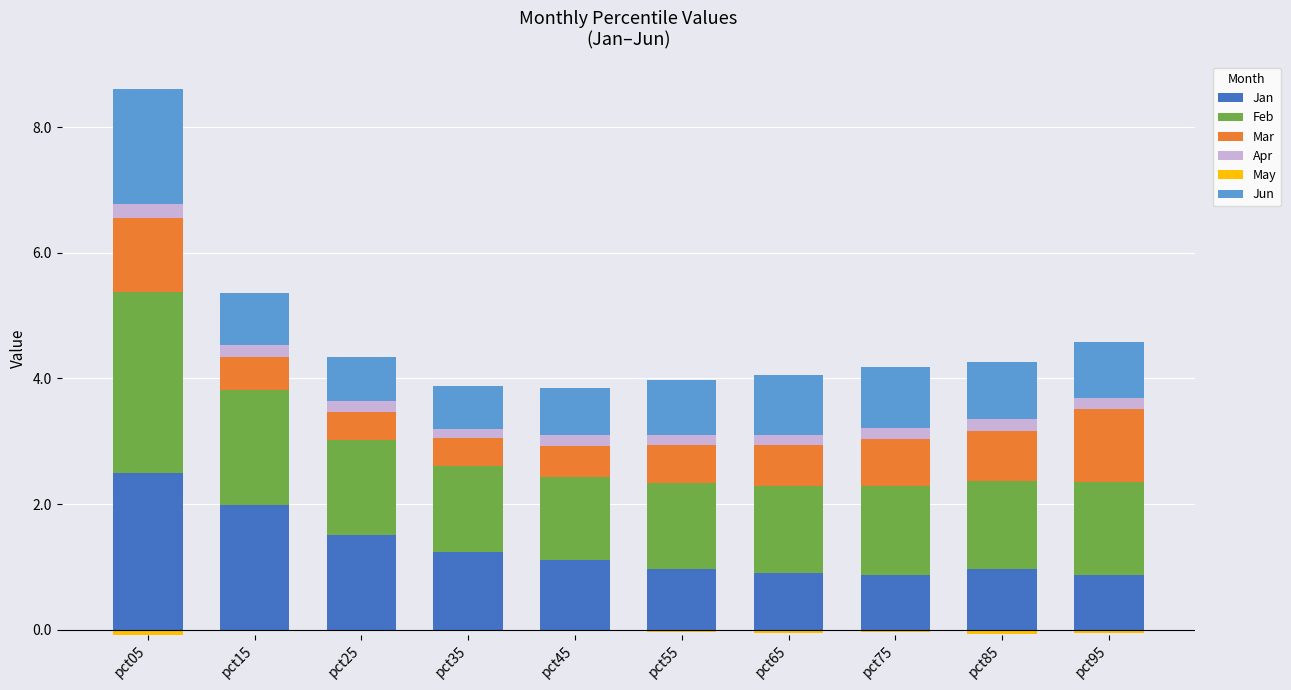

Where is Jun nearest to the value 1?

pct75